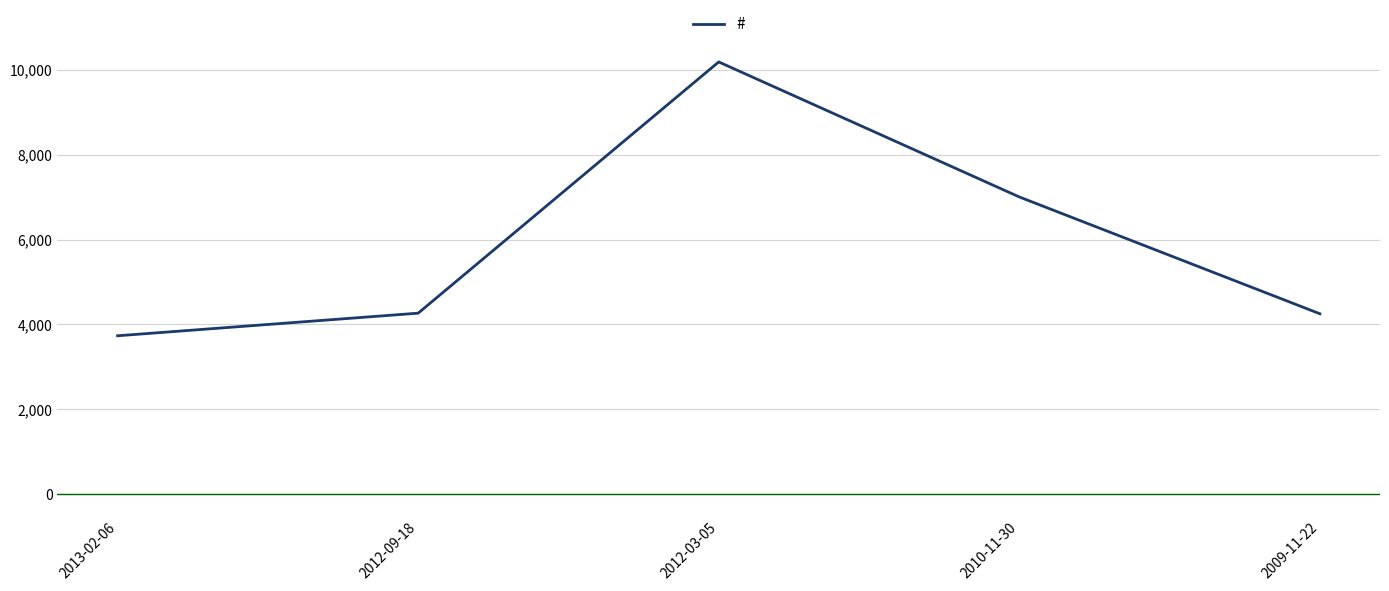

What is the average value?

5891